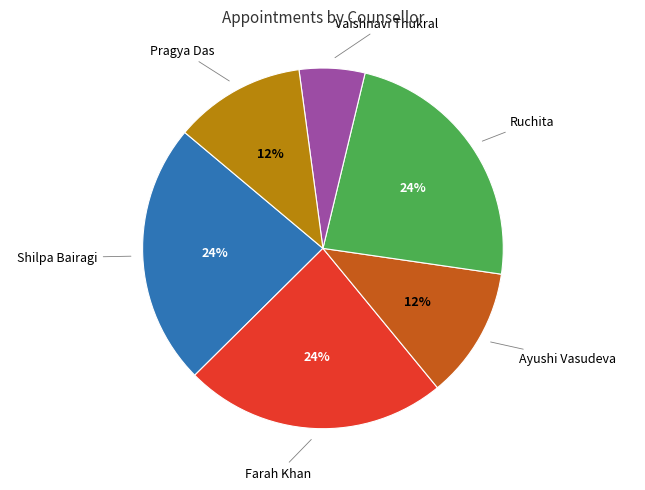

Is there a majority slice in this chart?

No